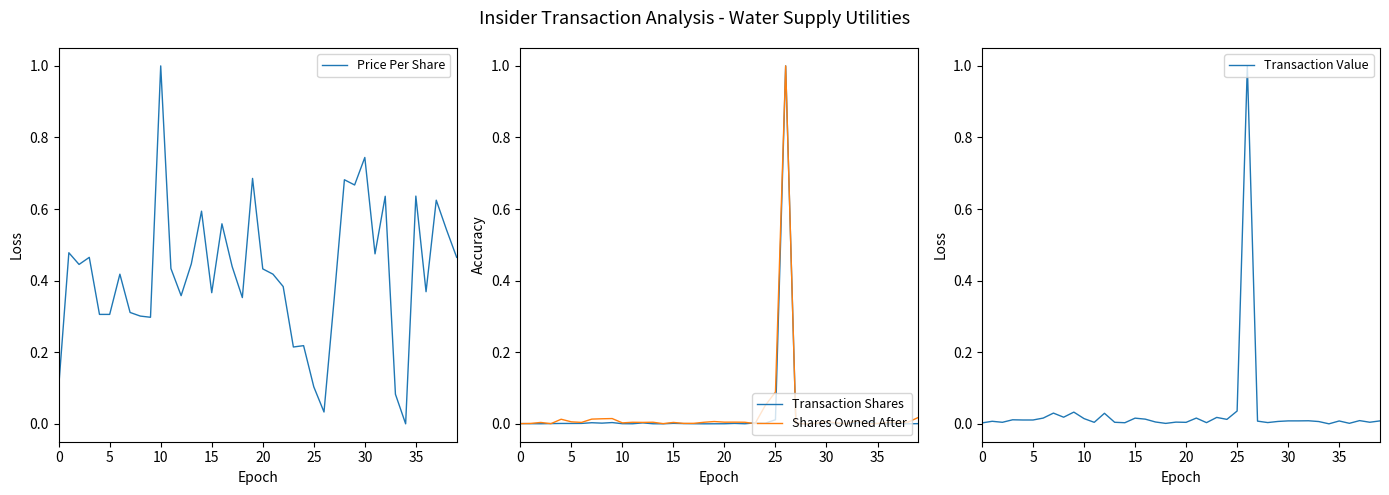

What is the maximum value for Transaction Shares?

1.0